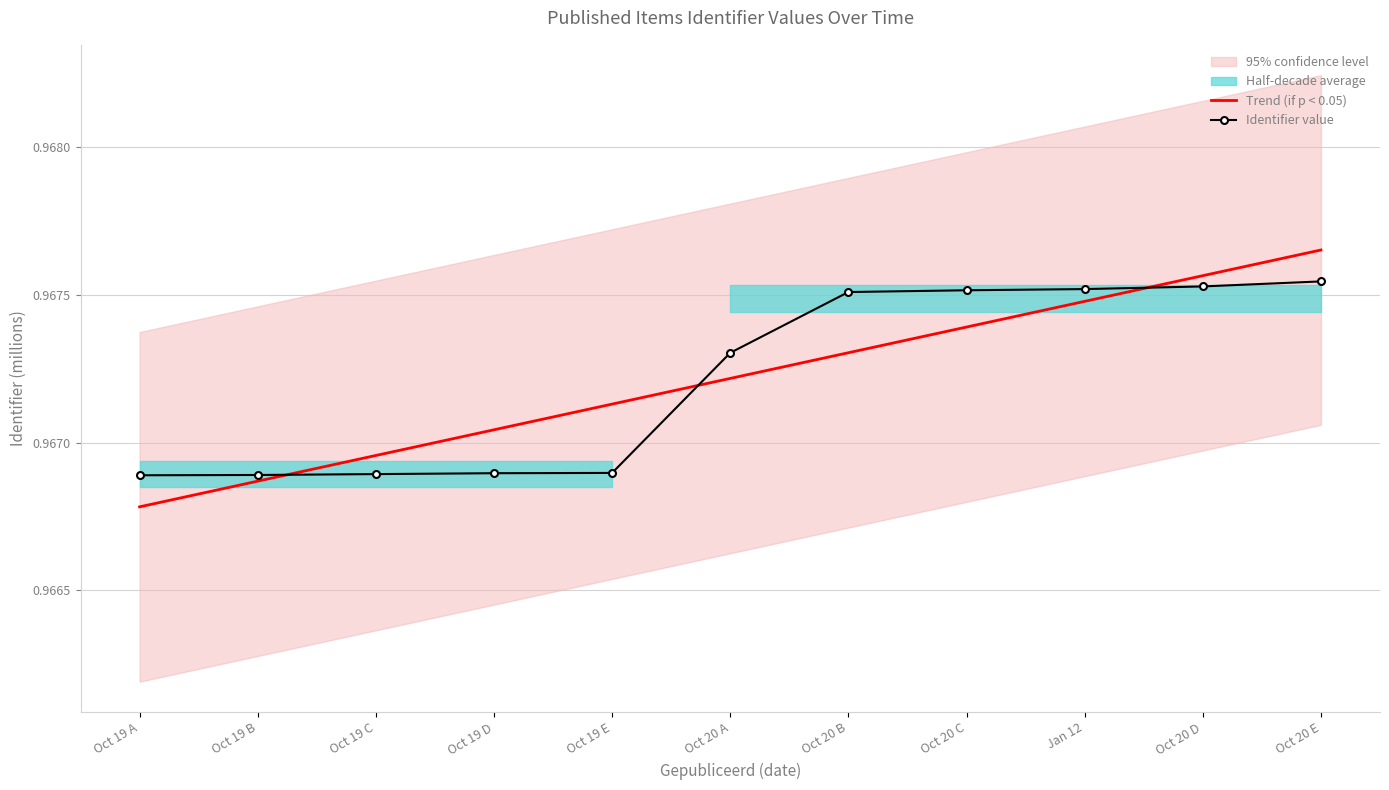

True or false: Identifier value and Trend (if p < 0.05) intersect in this chart.

True